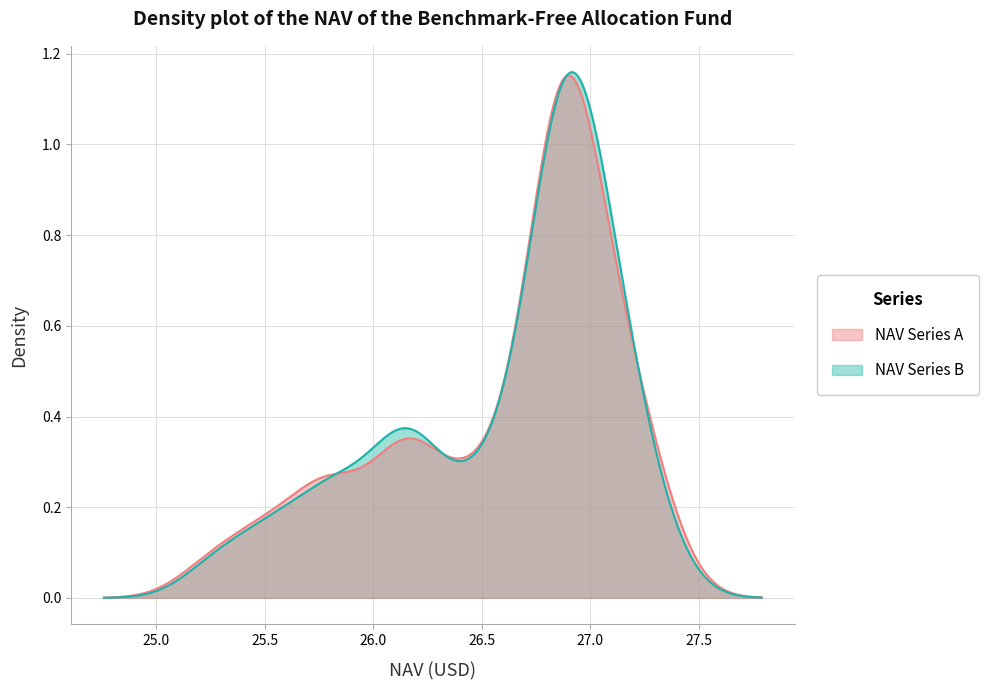

True or false: there are more than 0 points higher than both neighbors.

True